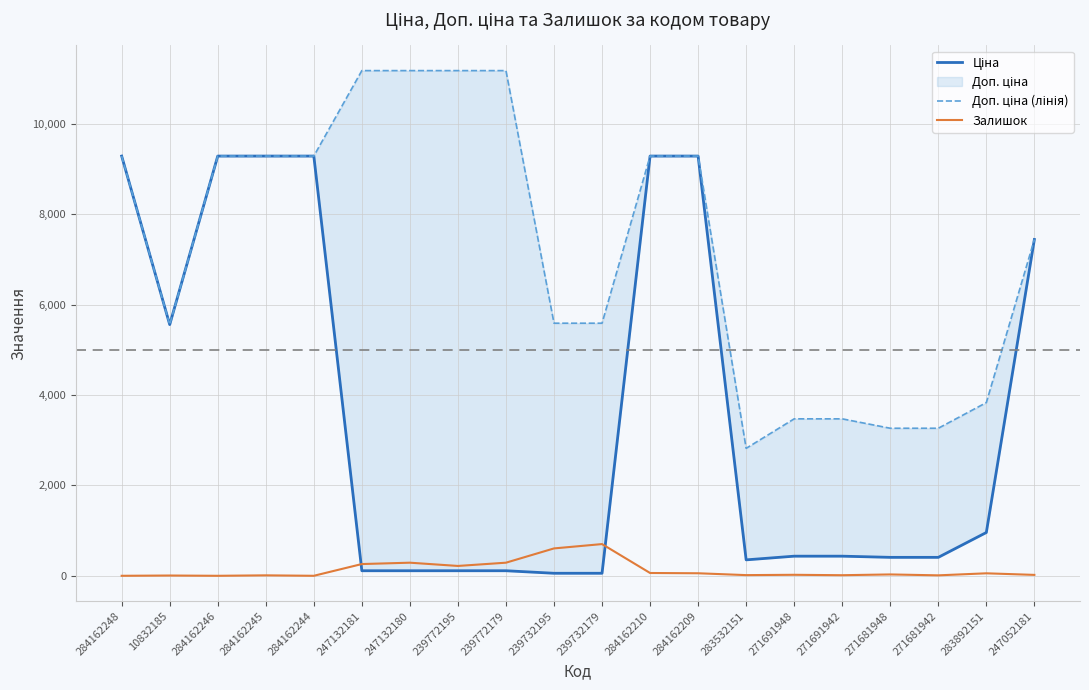

What is the difference between the highest and lowest values at 271681942?

3255.8